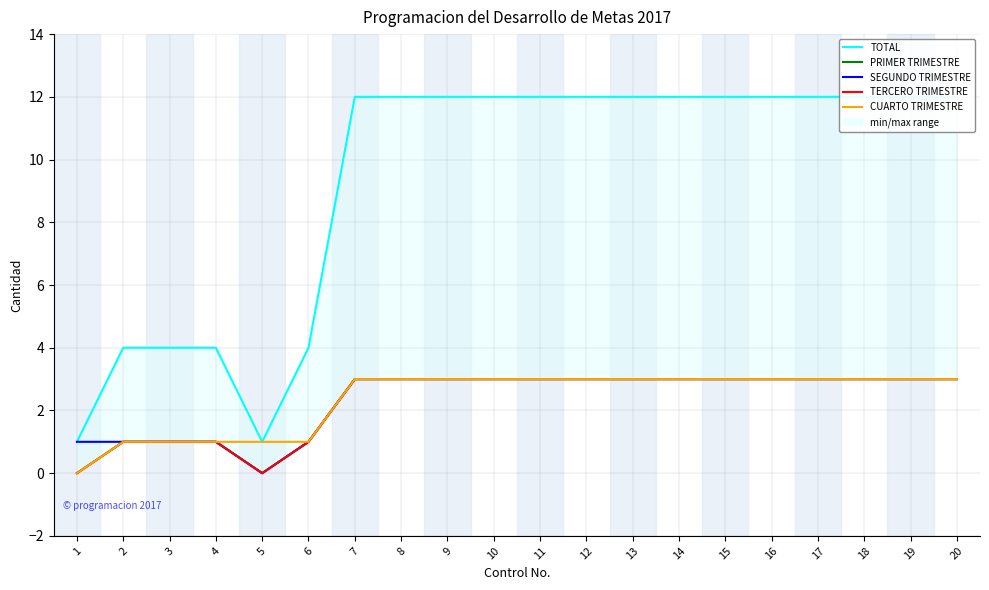

Rank the series at 15 from lowest to highest value.

PRIMER TRIMESTRE, SEGUNDO TRIMESTRE, TERCERO TRIMESTRE, CUARTO TRIMESTRE, TOTAL